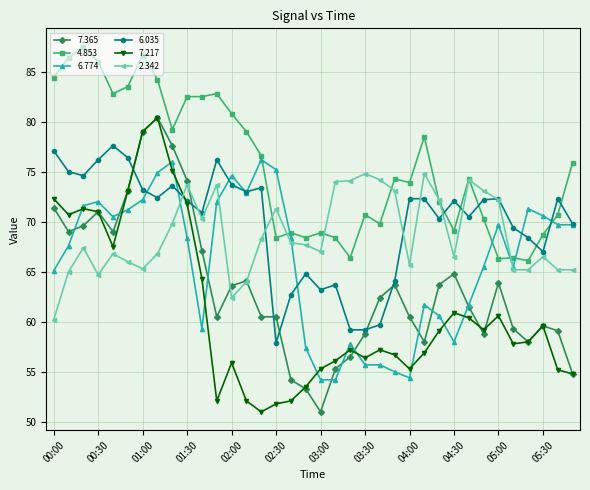

After their last crossing, which series has the higher values: 7.217 or 2.342?

2.342